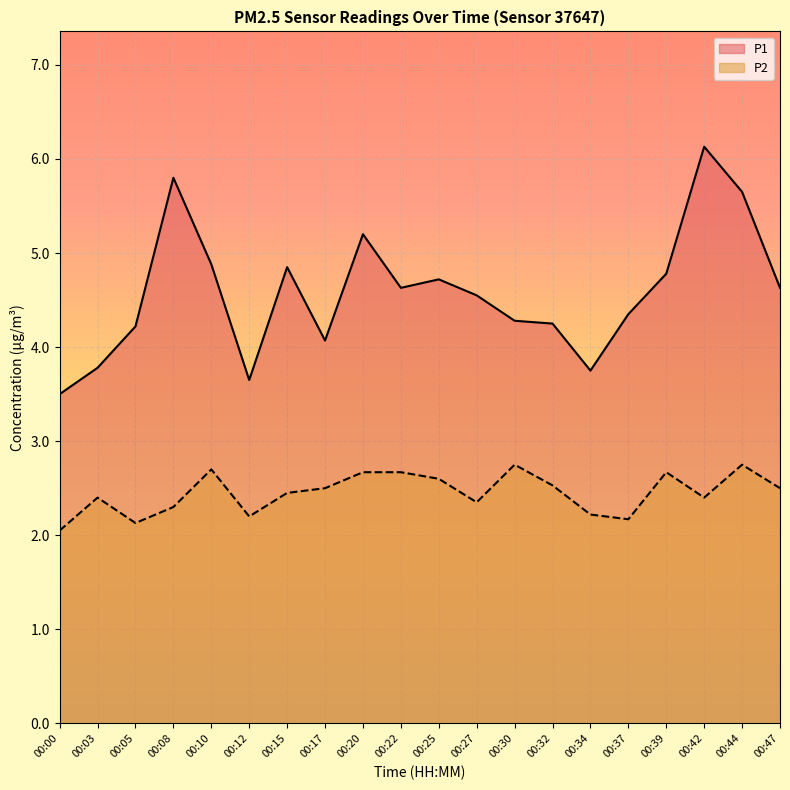

List the series in order of their overall mean, highest first.

P1, P2